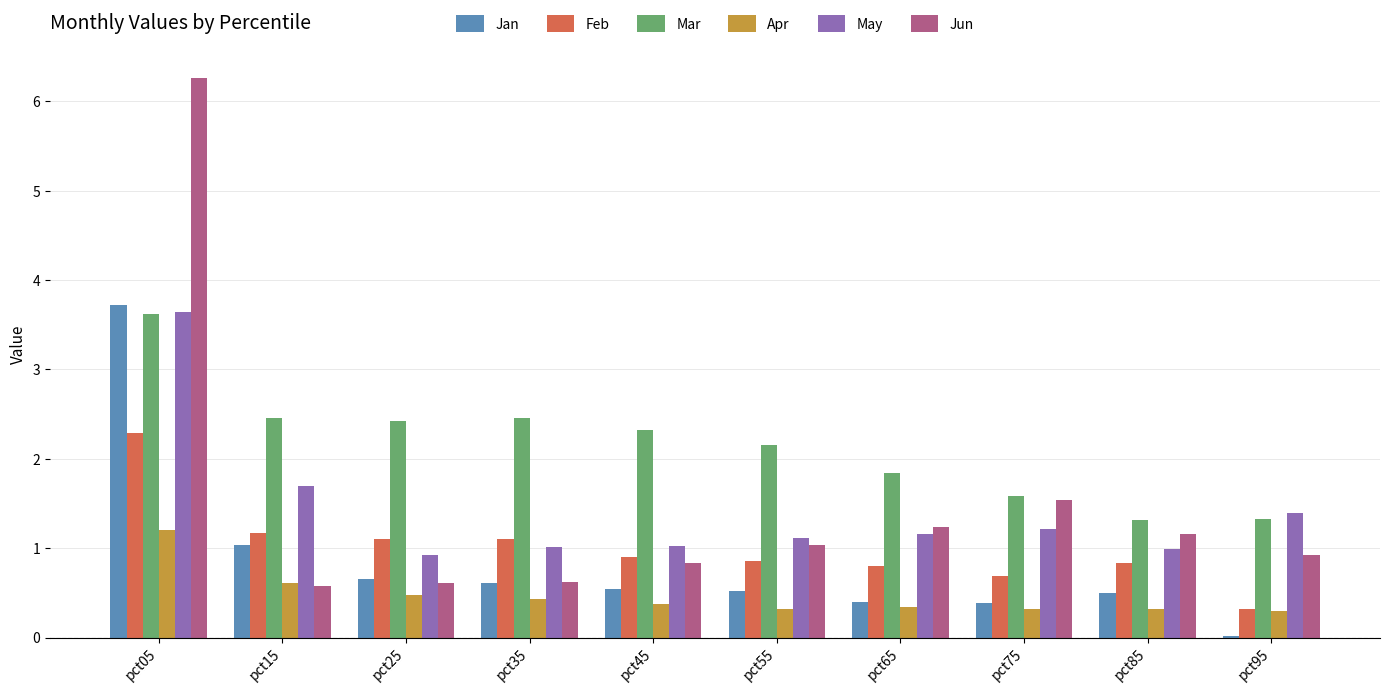

The value of May at pct55 is 1.1. True or false?

True